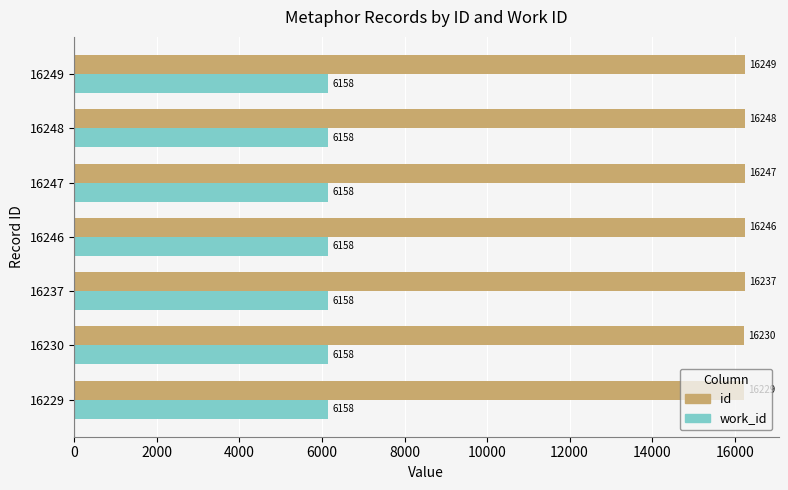

What is the total value across all series at 16247?

22405